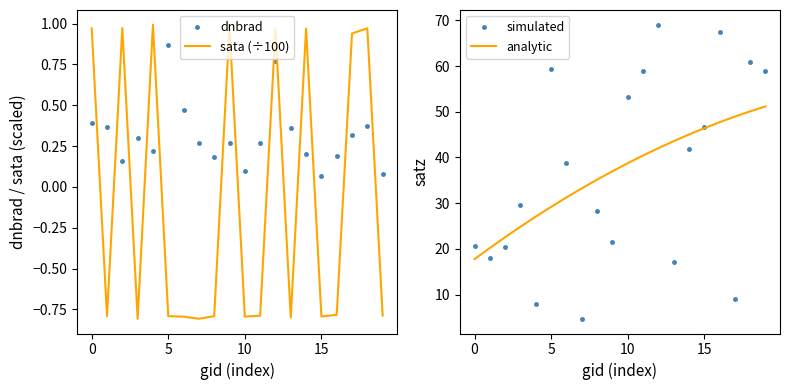

At which category is the sum across all series the highest?

16